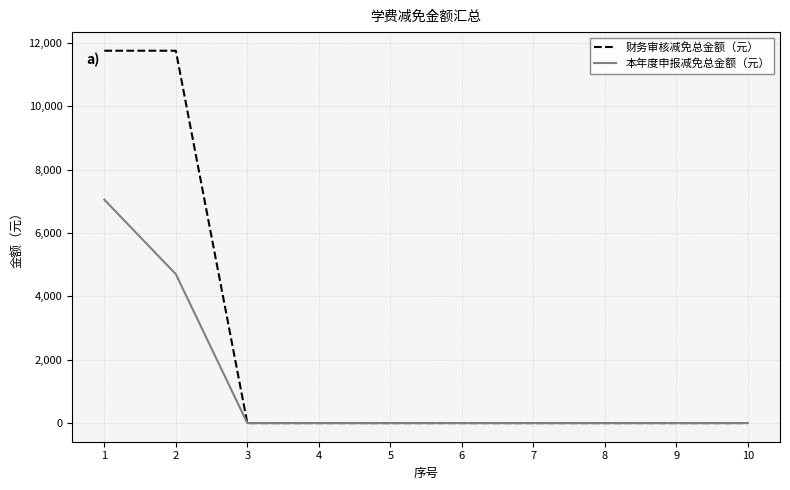

Rank the series by their maximum value, from lowest to highest.

本年度申报减免总金额（元）, 财务审核减免总金额（元）